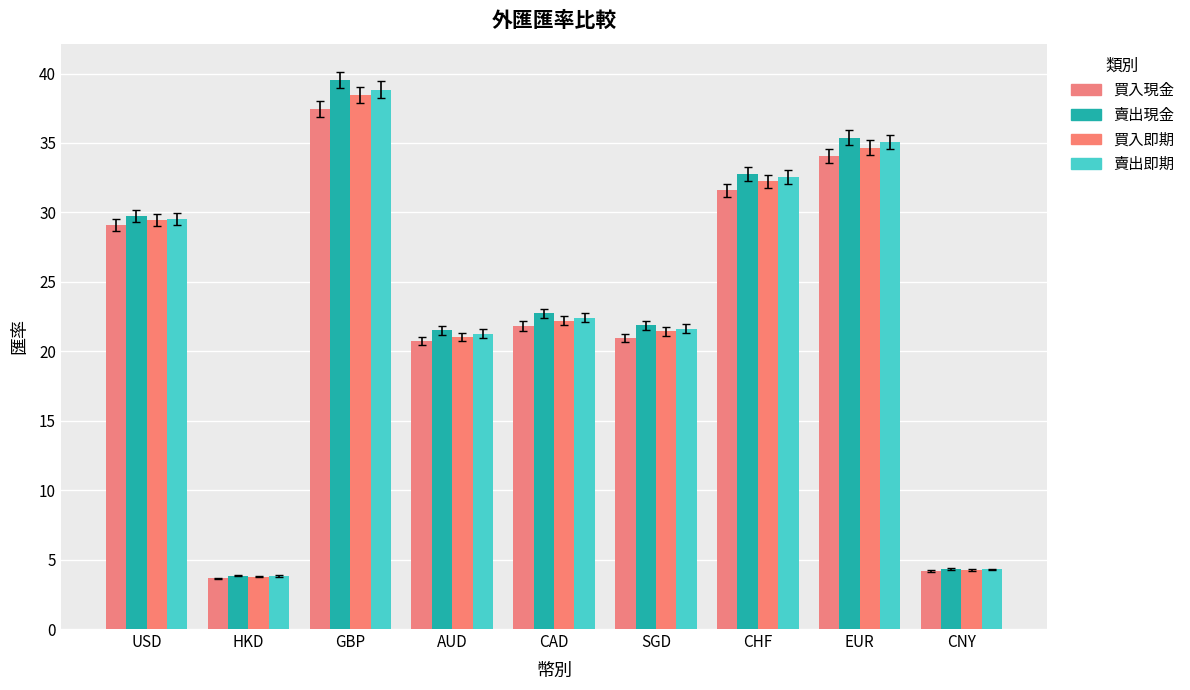

What is the difference between the maximum and minimum values in the 賣出現金 series?

35.7